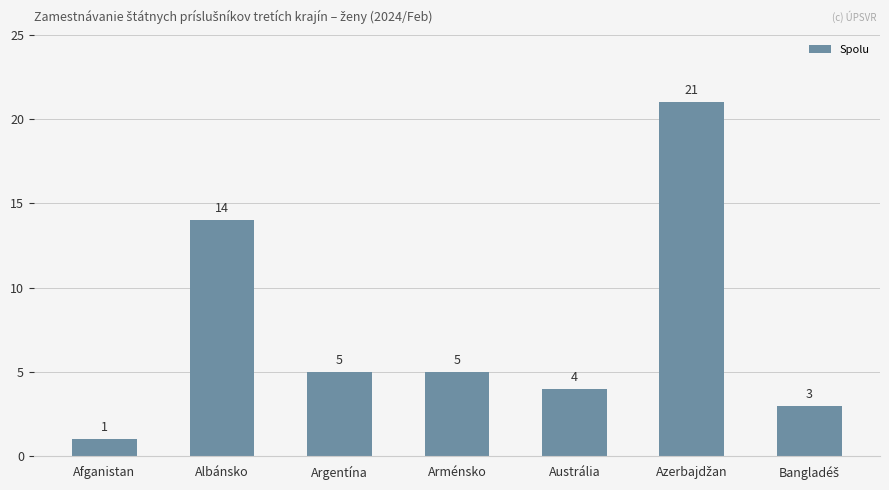

What is the label of the 5th bar from the right?

Argentína